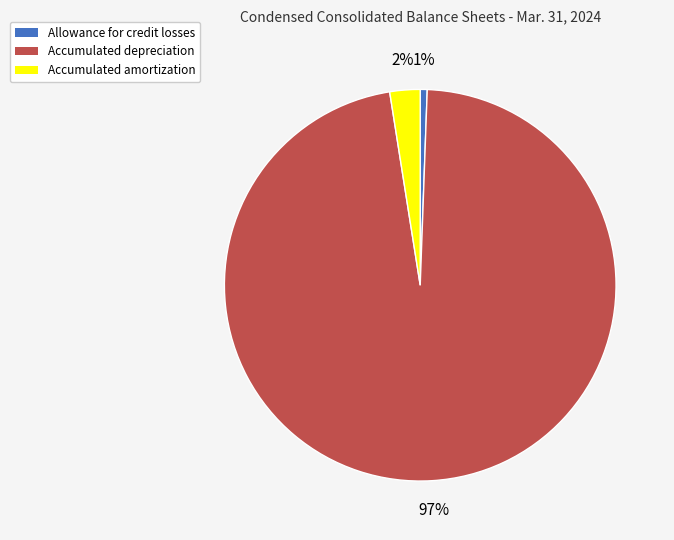

Which category accounts for the majority?

Accumulated depreciation